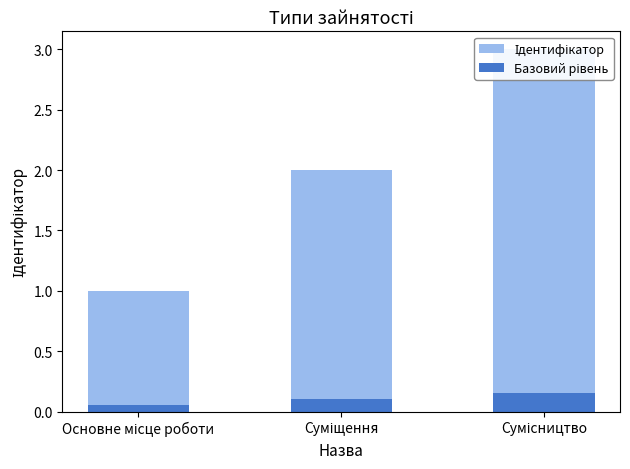

What is the average value of the Базовий рівень series?

0.1